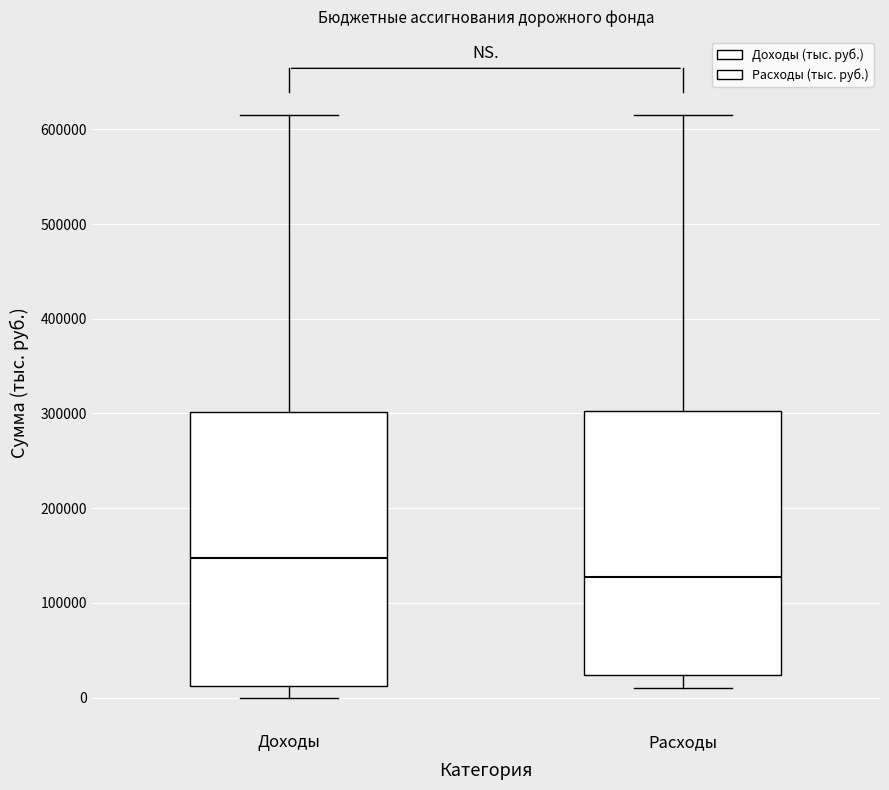

Comparing the boxes themselves (not the whiskers), which one is the tallest?

Доходы